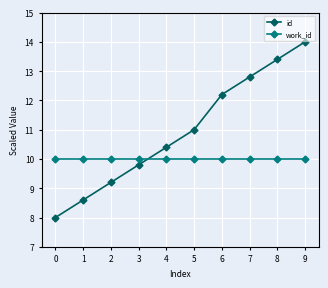

What is the total value across all series at 6?

22.2